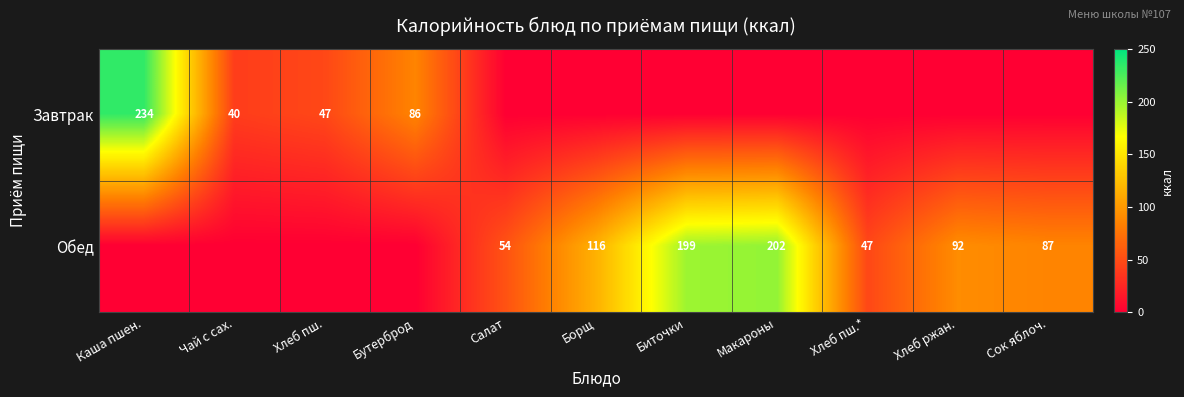

Is the value of Завтрак at Бутерброд greater than the value of Обед at Макароны?

No